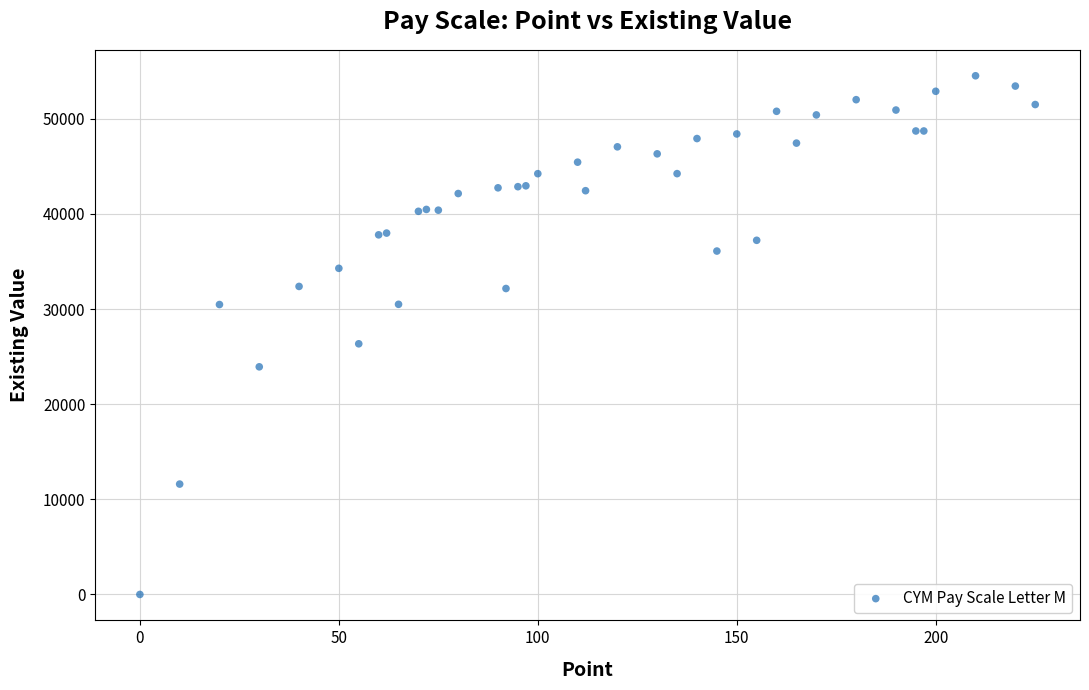

What Y value in the scatter plot is closest to 27263?

26350.0